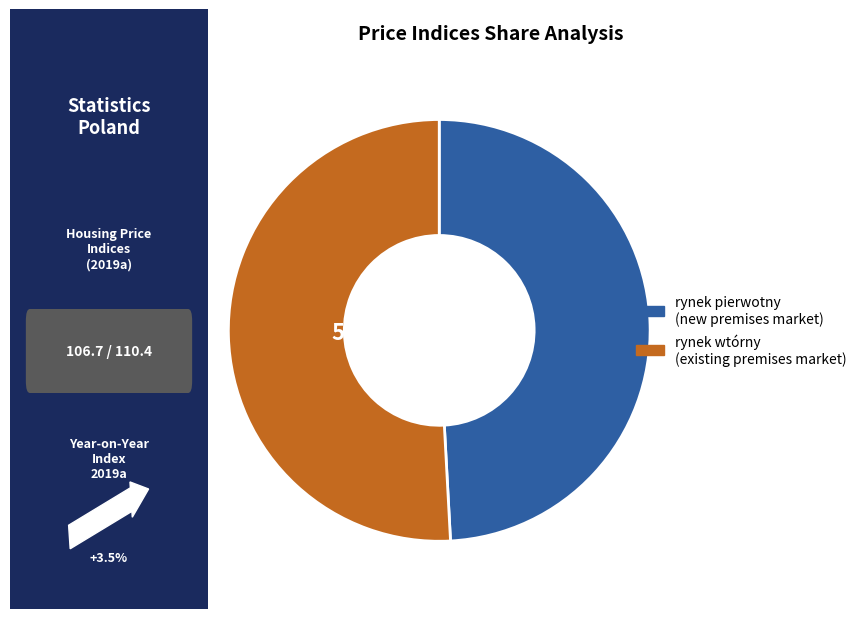

Is there any slice that represents more than half of the pie?

Yes